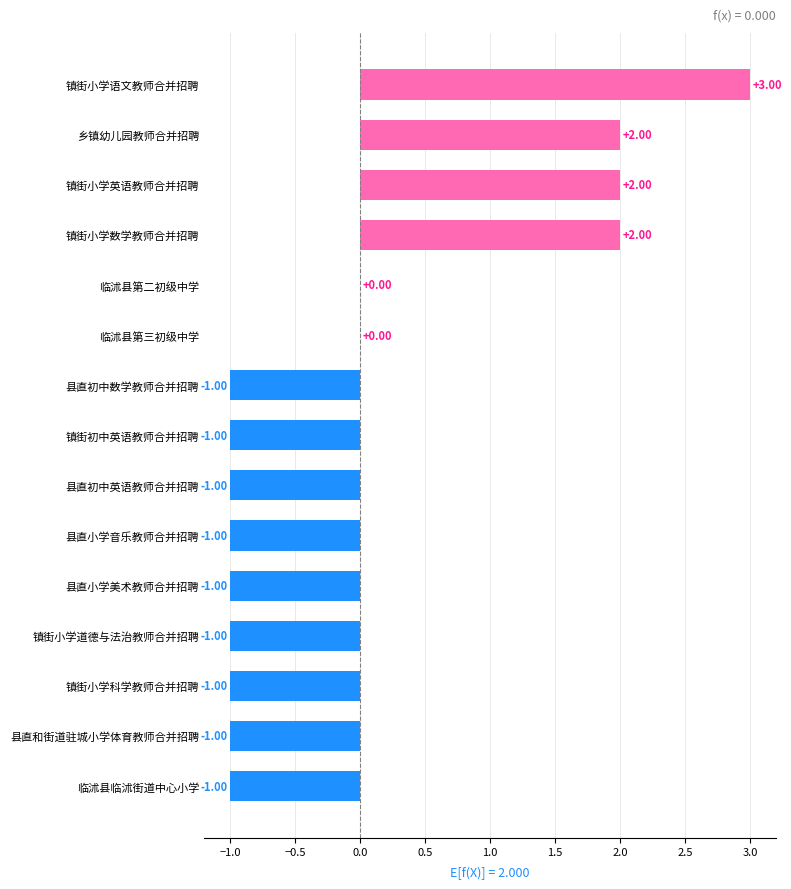

Between 临沭县第二初级中学 and 乡镇幼儿园教师合并招聘, which is larger?

乡镇幼儿园教师合并招聘